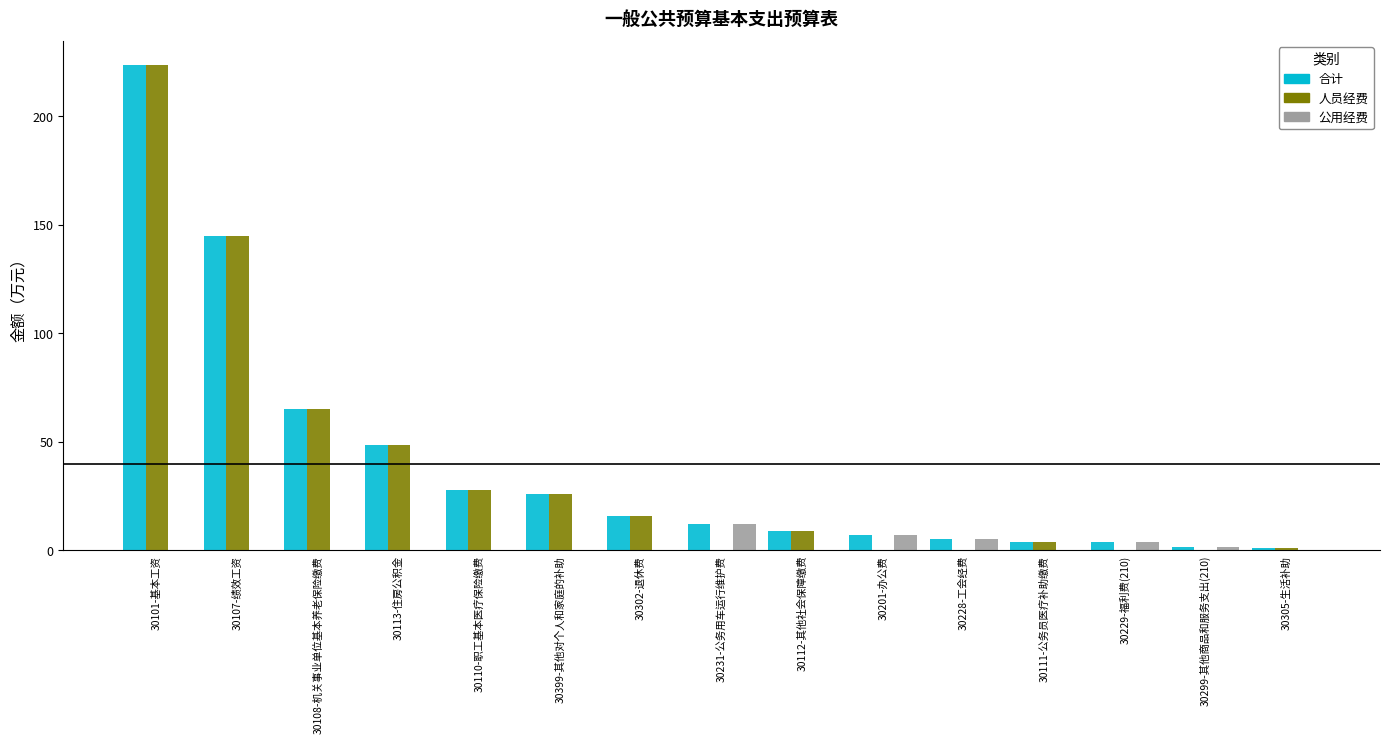

What is the difference between the 公用经费 values at 30108-机关事业单位基本养老保险缴费 and 30201-办公费?

6.9